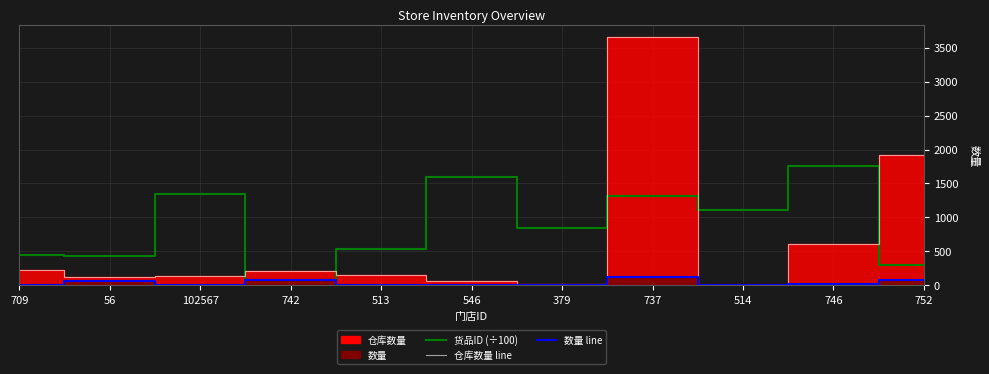

Which has a higher value, 737 or 514?

737